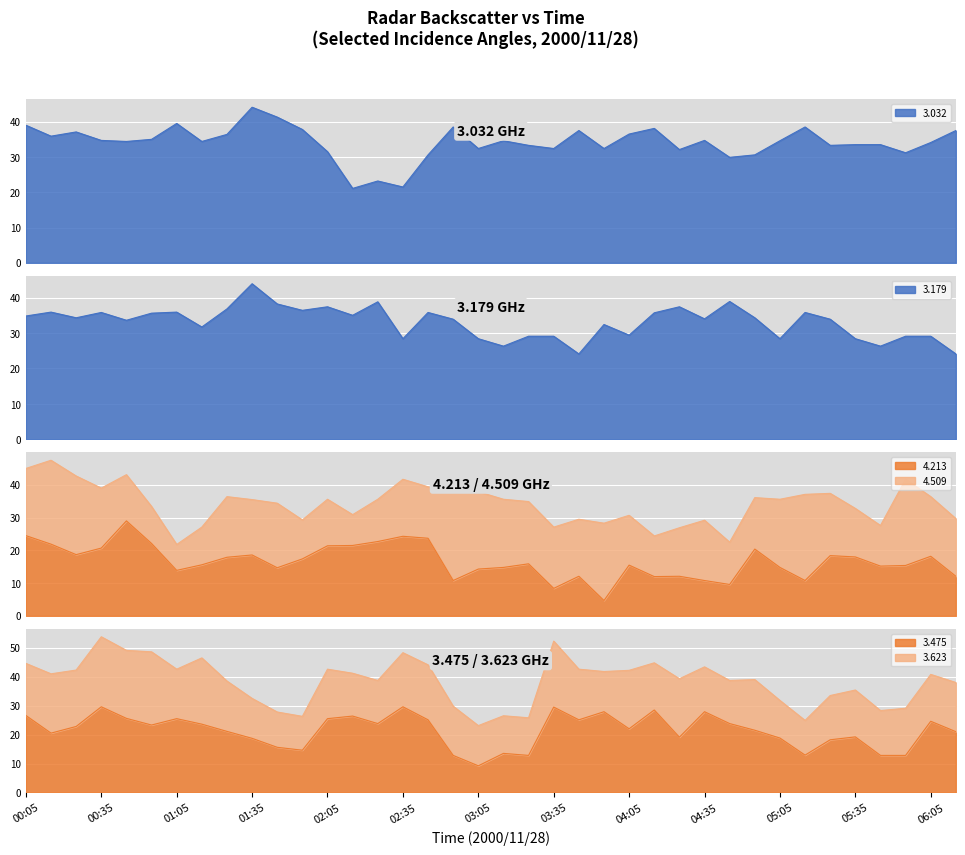

Which series changed the most between 01:25 and 04:55?

3.032